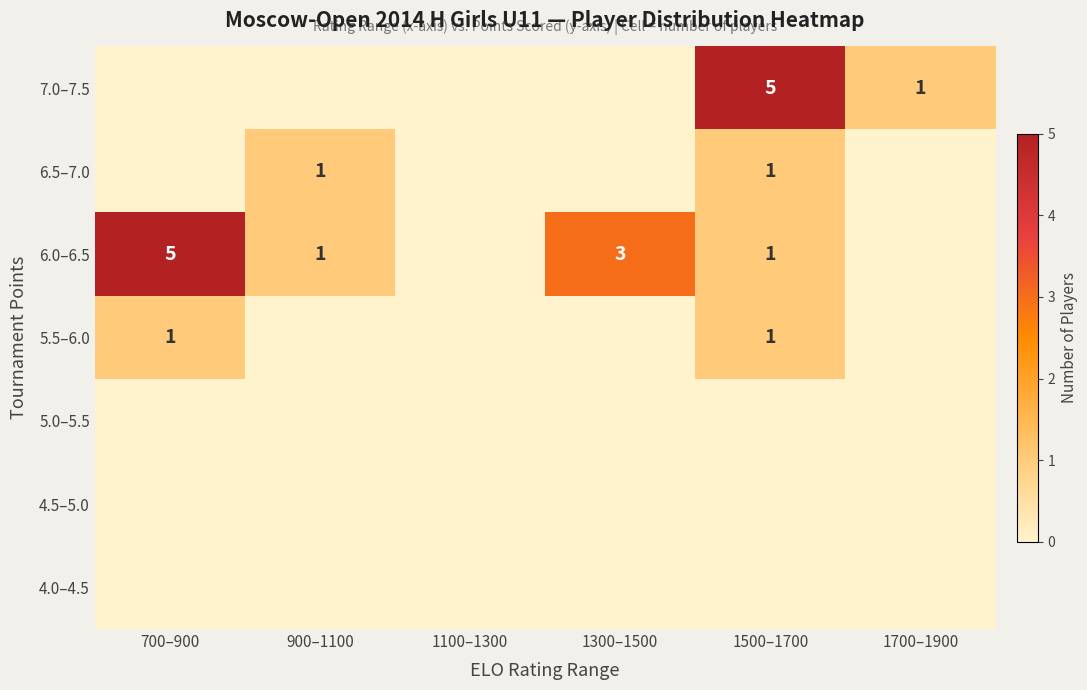

True or false: 4.5–5.0 has a value of 0 at 1500–1700.

True